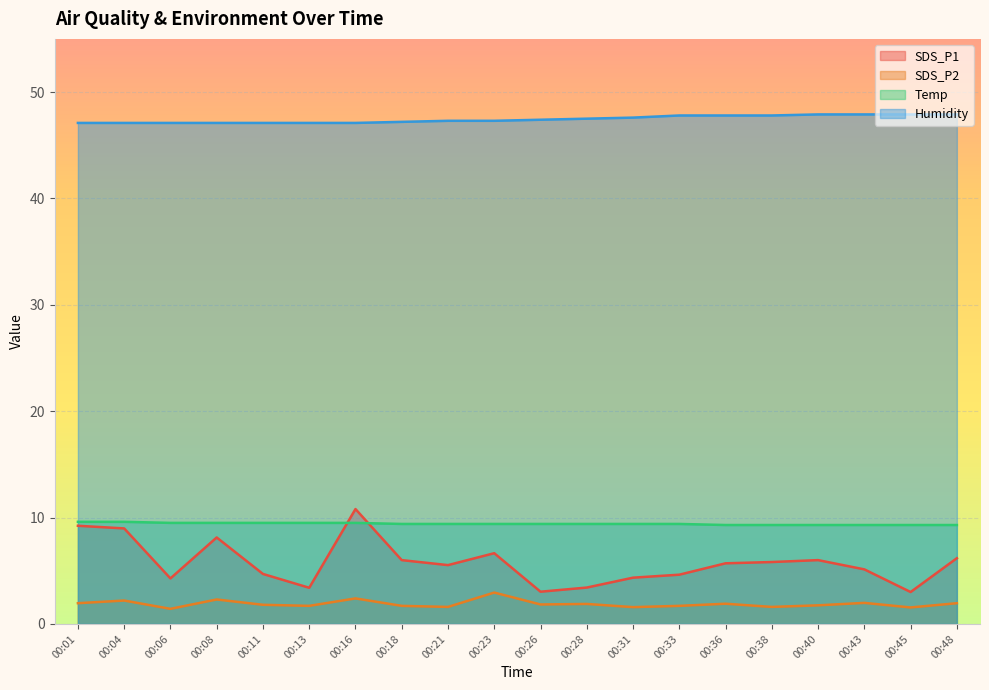

The SDS_P1 series shows 4.6 at 00:33. True or false?

True